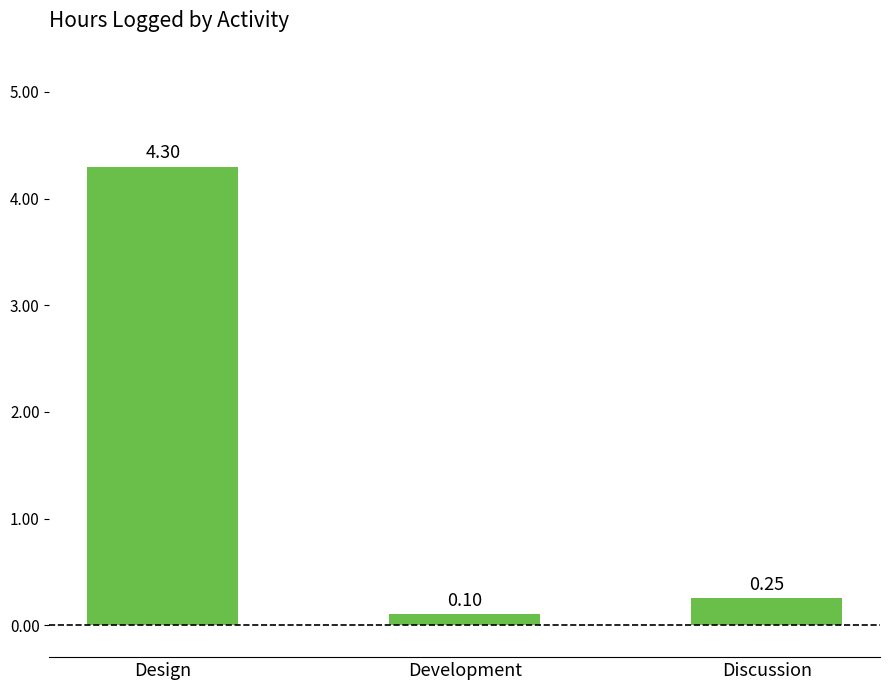

Between Discussion and Development, which is larger?

Discussion